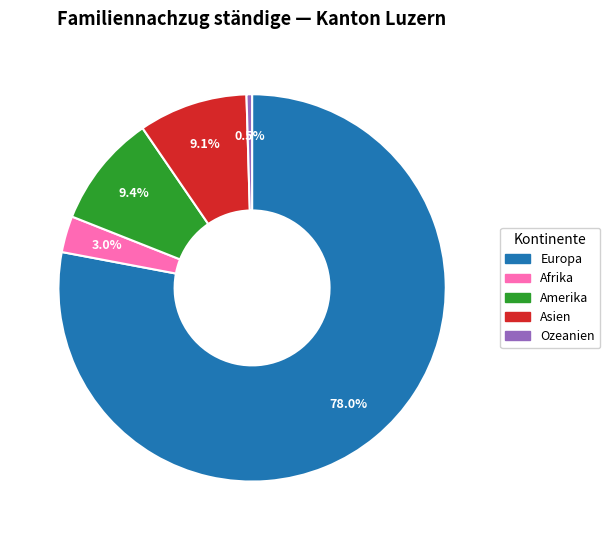

What is the ratio of the value at Amerika to the value at Afrika?

3.1